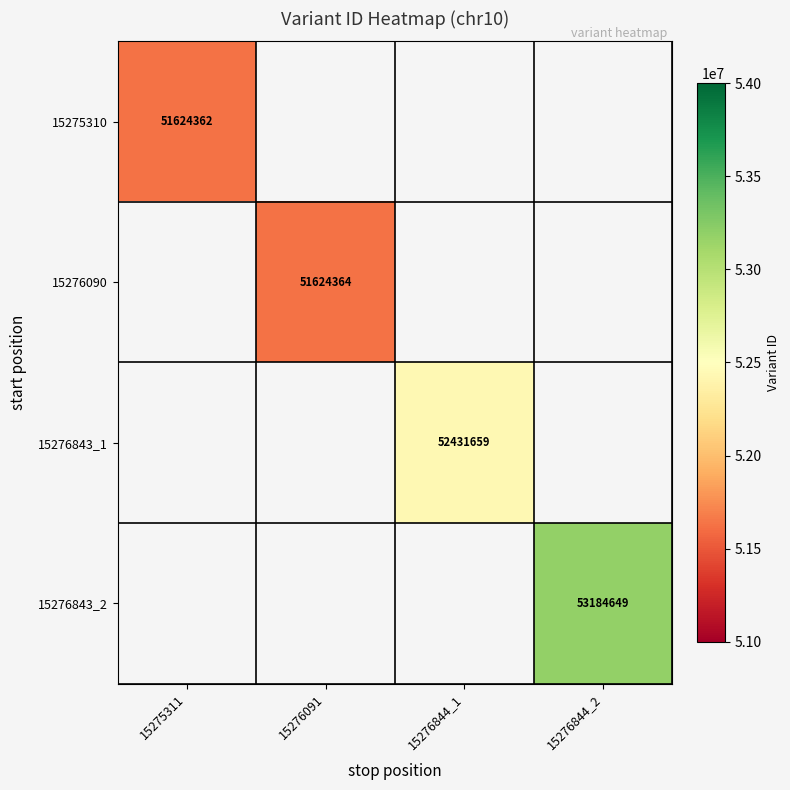

Is it true that 15276090 equals 74280009 at 15276091?

False